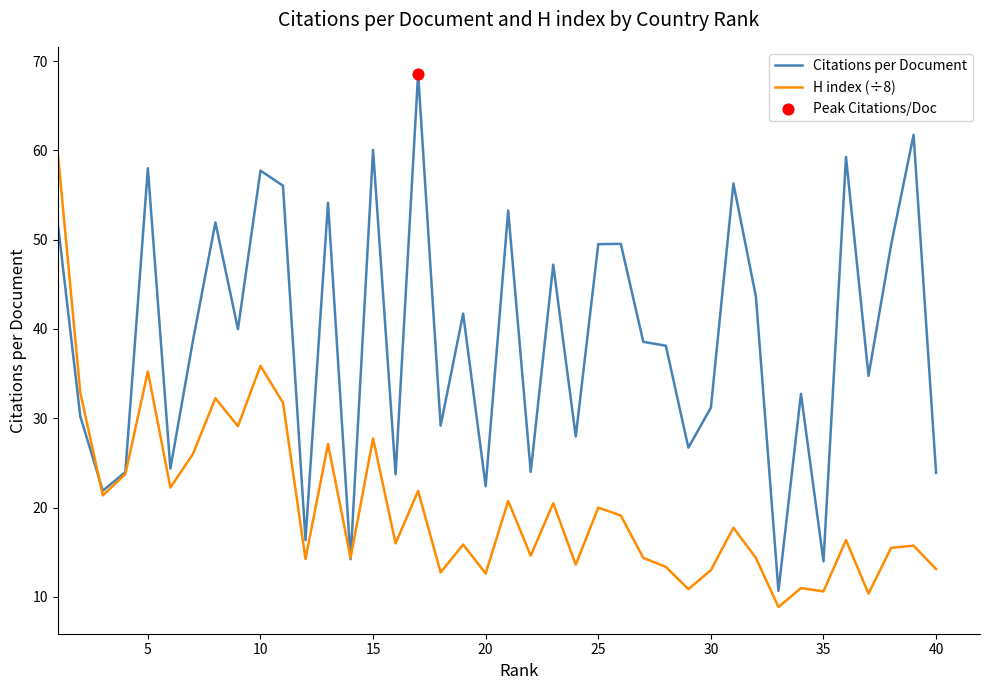

Which series has the largest total across all categories?

Citations per Document